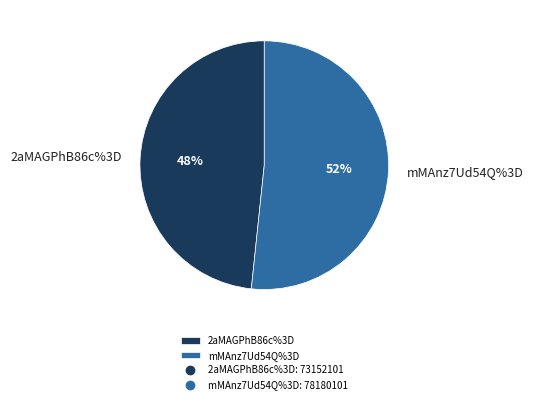

Which slice is the smallest?

2aMAGPhB86c%3D